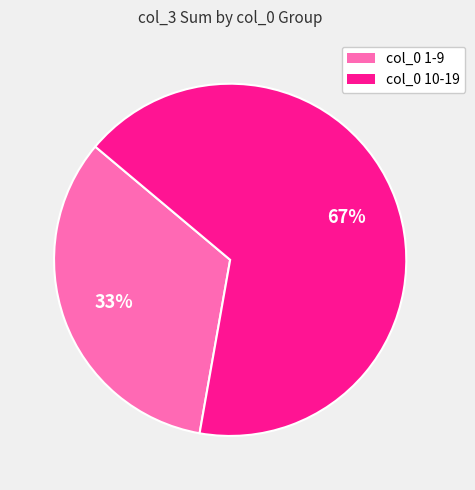

To the nearest percent, what is the average slice percentage?

50%